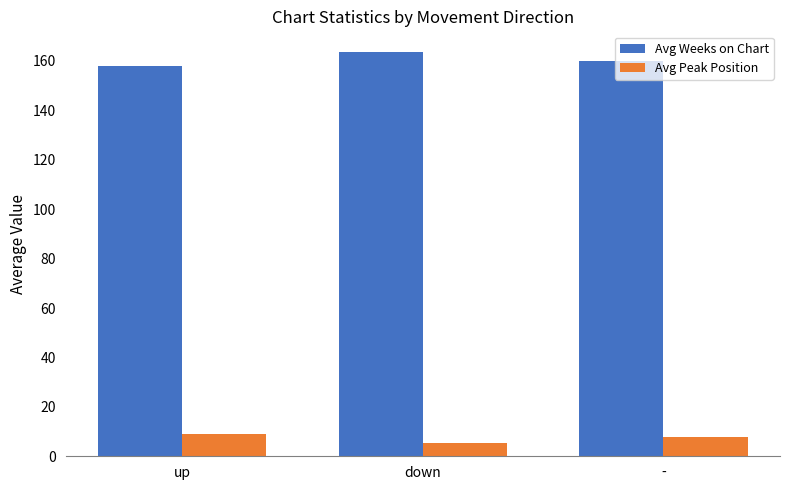

At which label does Avg Peak Position first exceed 8?

up